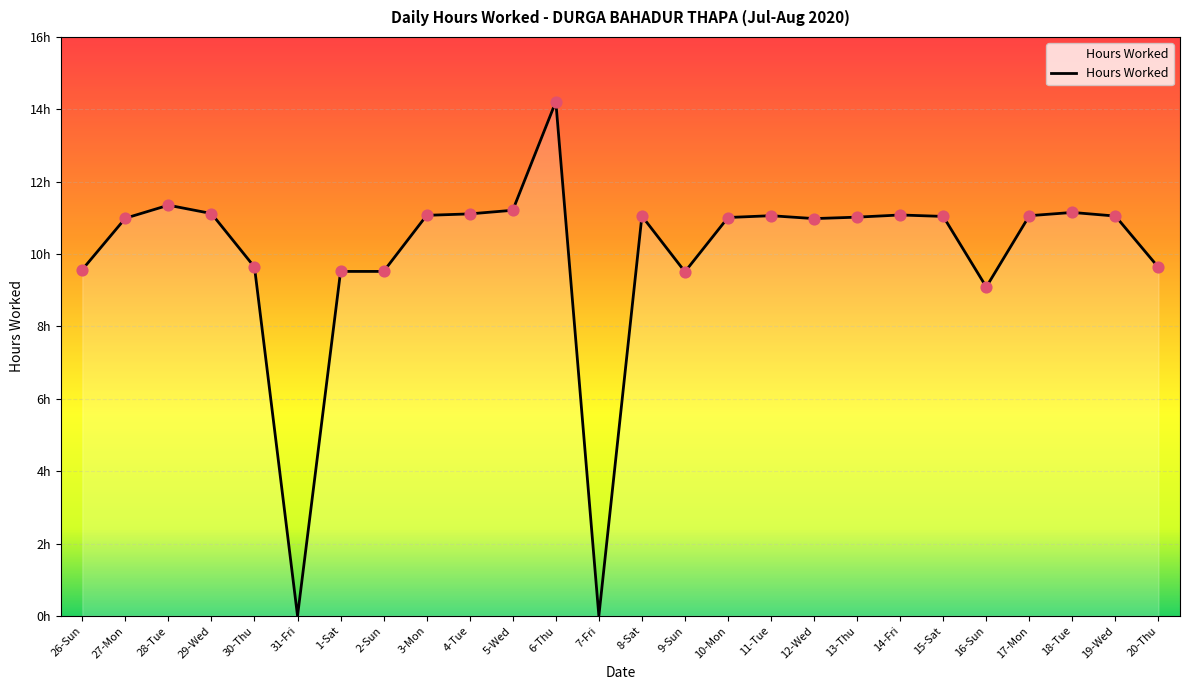

Which has a higher value, 2-Sun or 30-Thu?

30-Thu